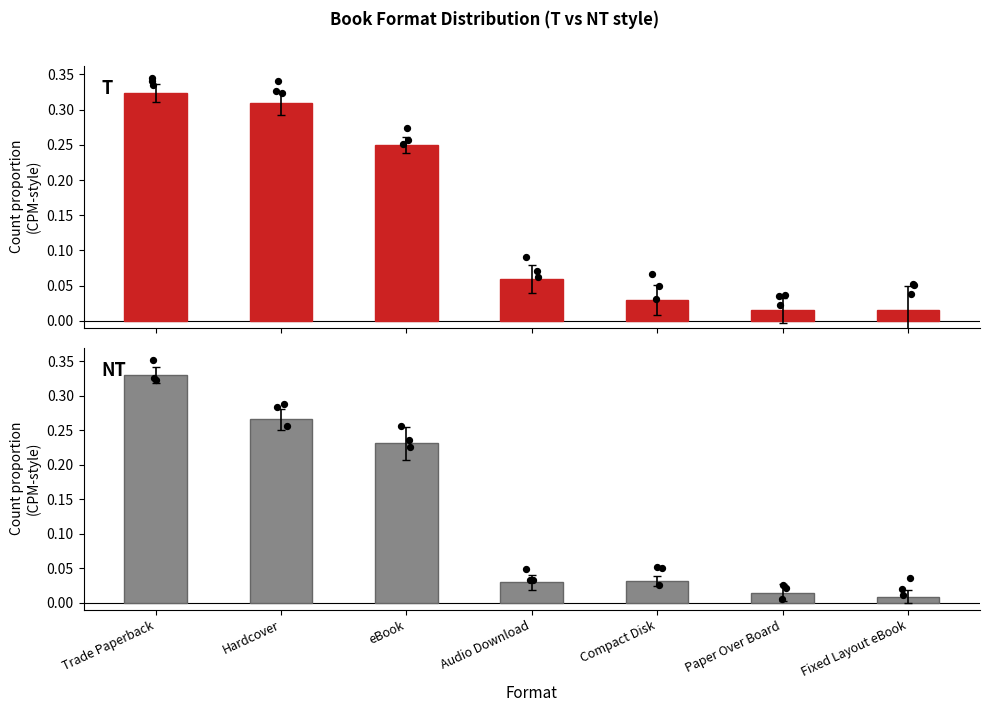

Which series has the widest spread of Y values?

NT